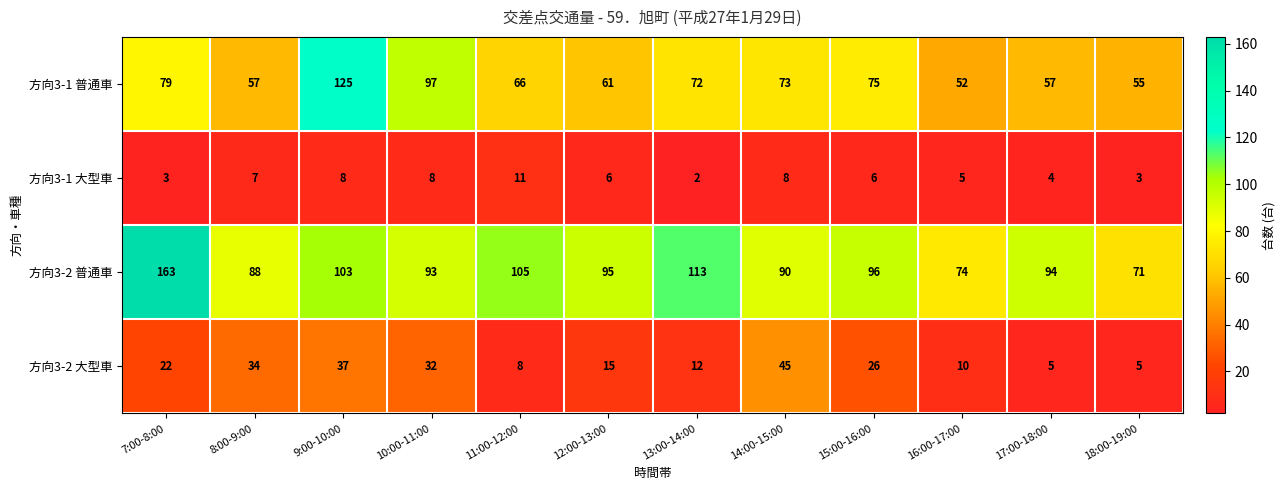

Is it true that 方向3-1 大型車 equals 4 at 17:00-18:00?

True